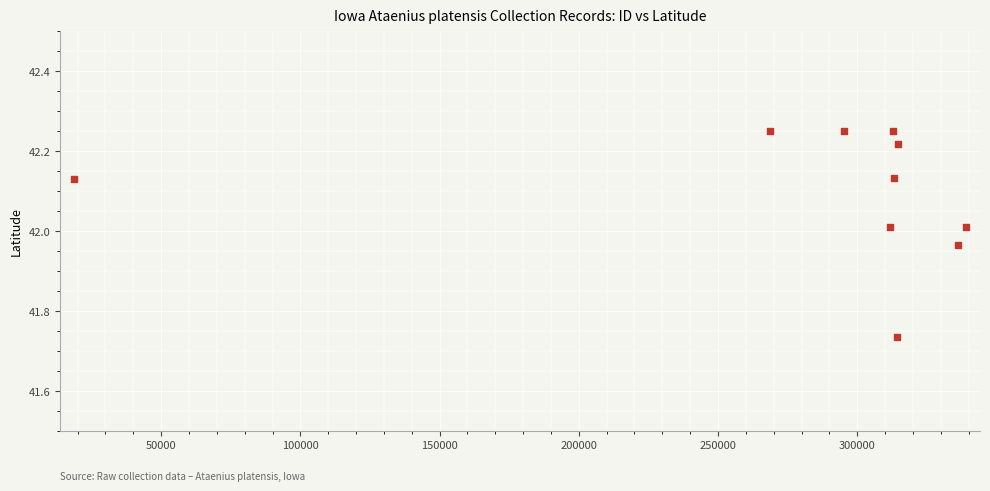

What is the range of Y values (max minus min)?

0.5